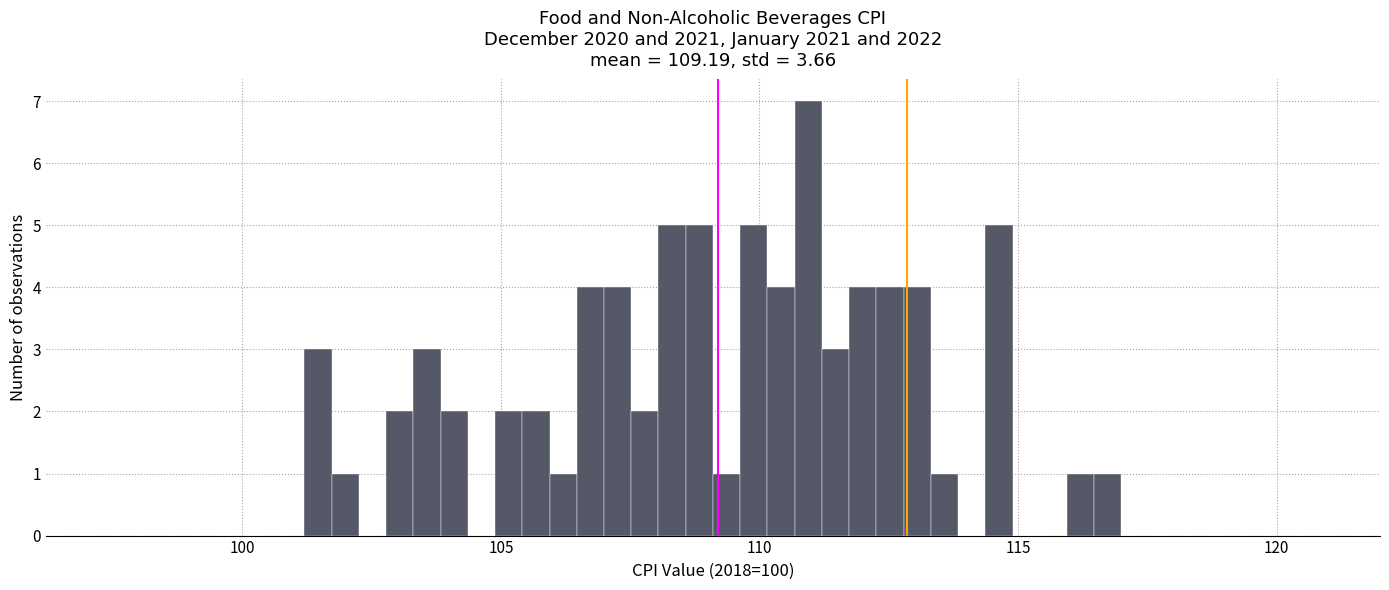

Read against the x-axis, roughly where is the centre of the tallest bar?

111.0